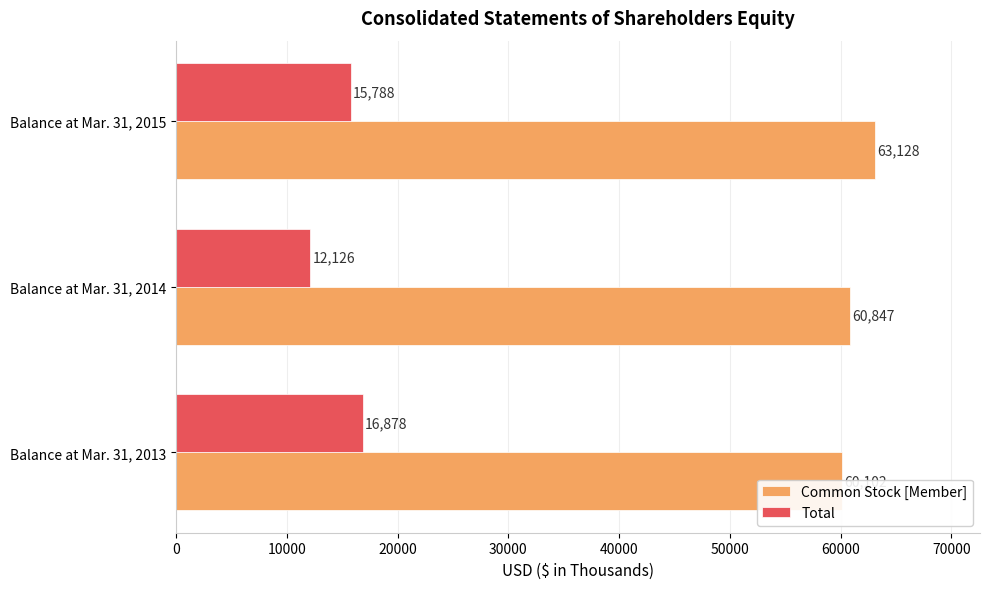

The Total series shows 16878 at Balance at Mar. 31, 2013. True or false?

True